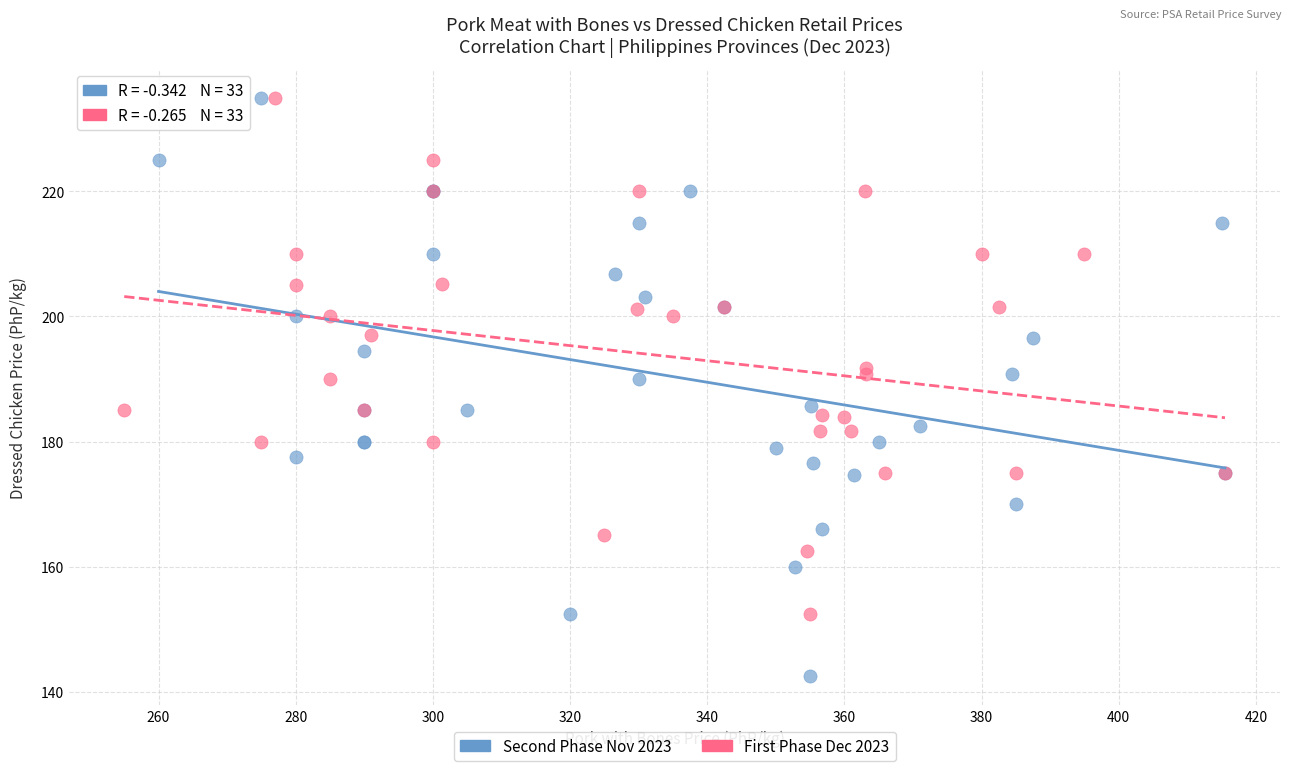

Which series has the largest Y range (max minus min)?

Second Phase Nov 2023